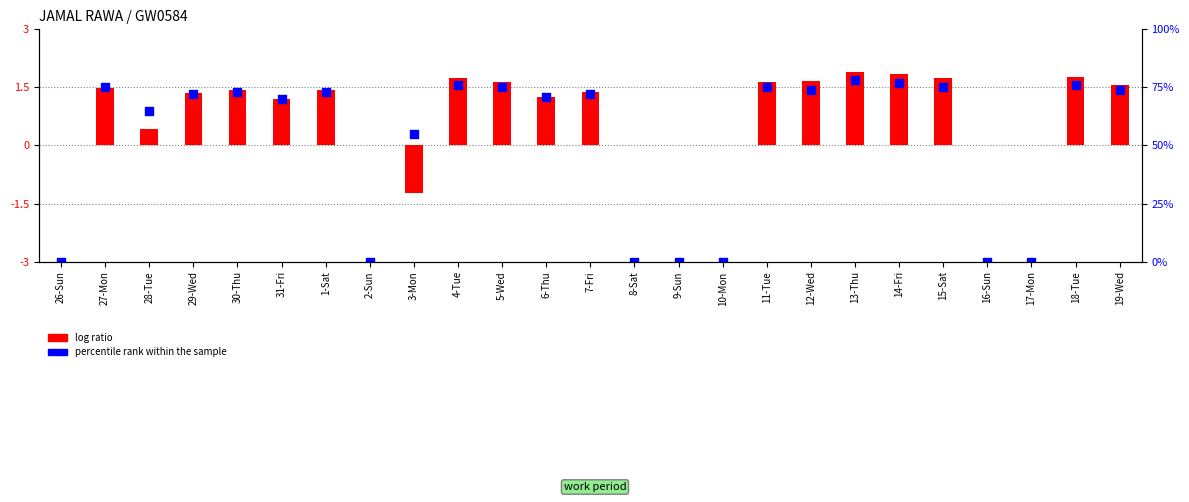

Which series contains the highest Y value?

log ratio